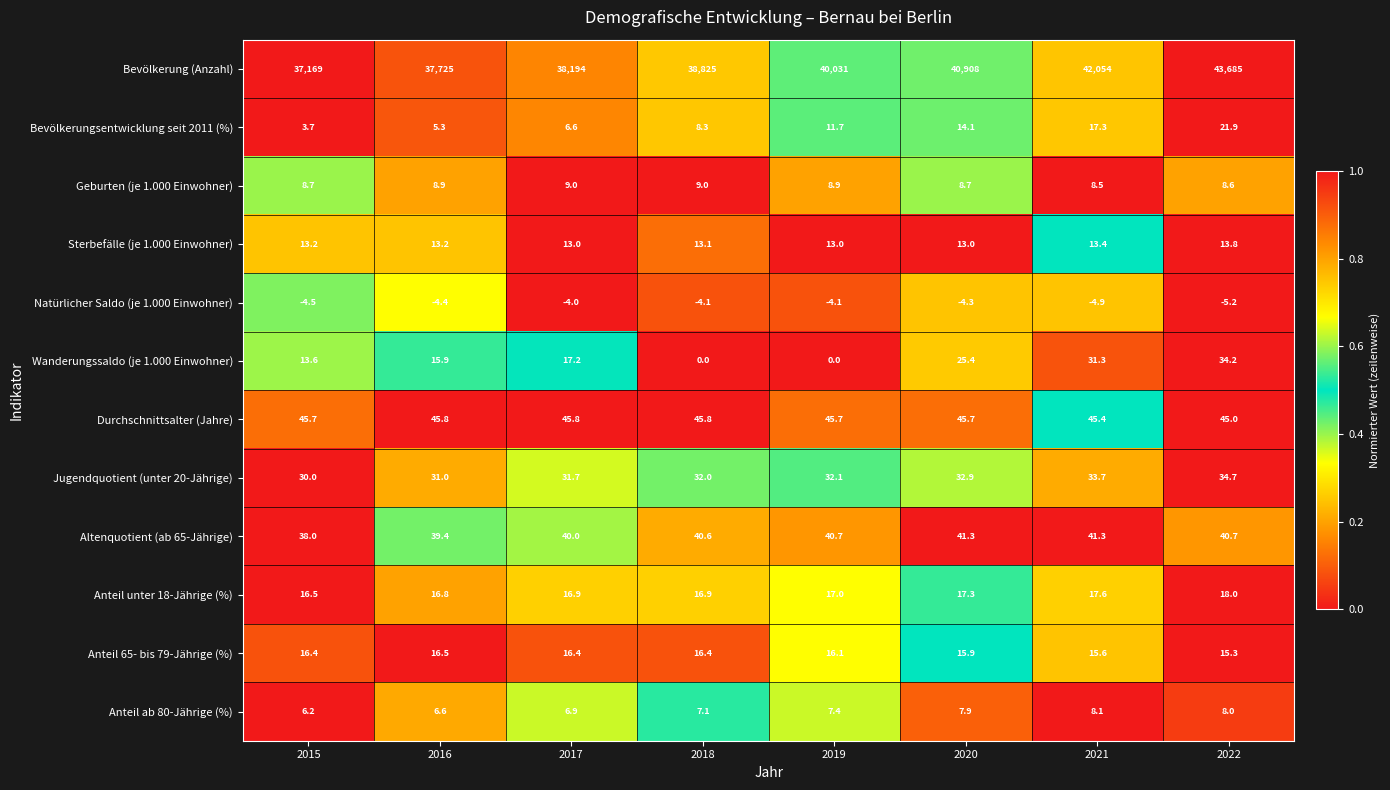

At which category is the sum across all series the highest?

2022